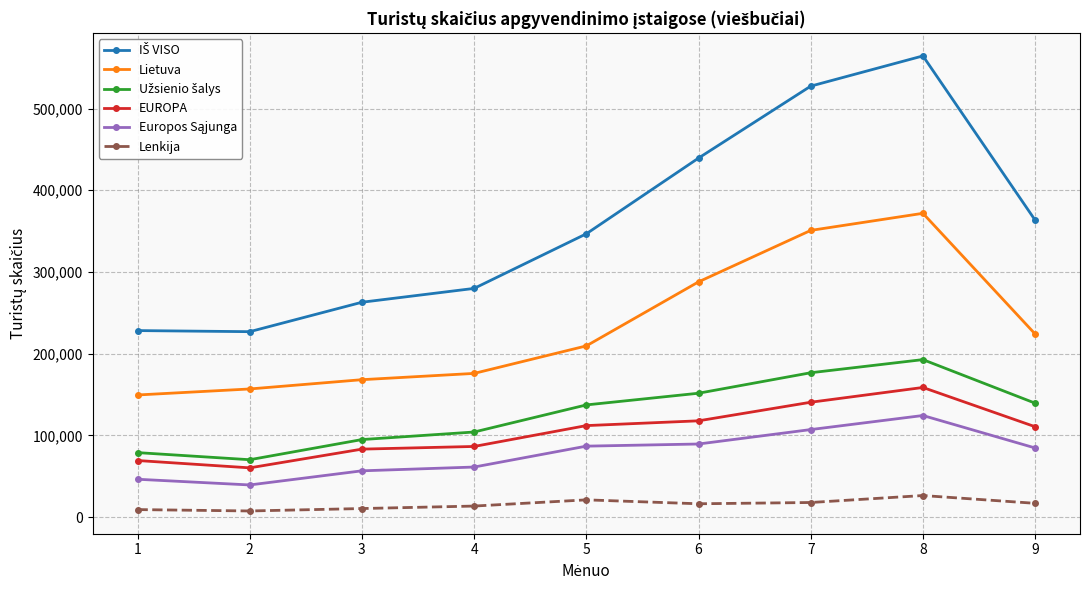

Where is the first local minimum for EUROPA?

2